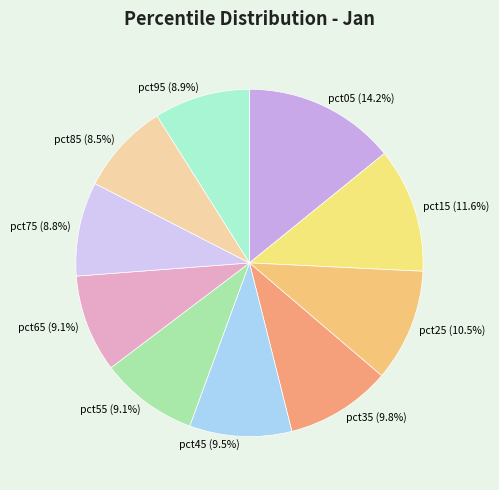

How many slices are in this pie chart?

10